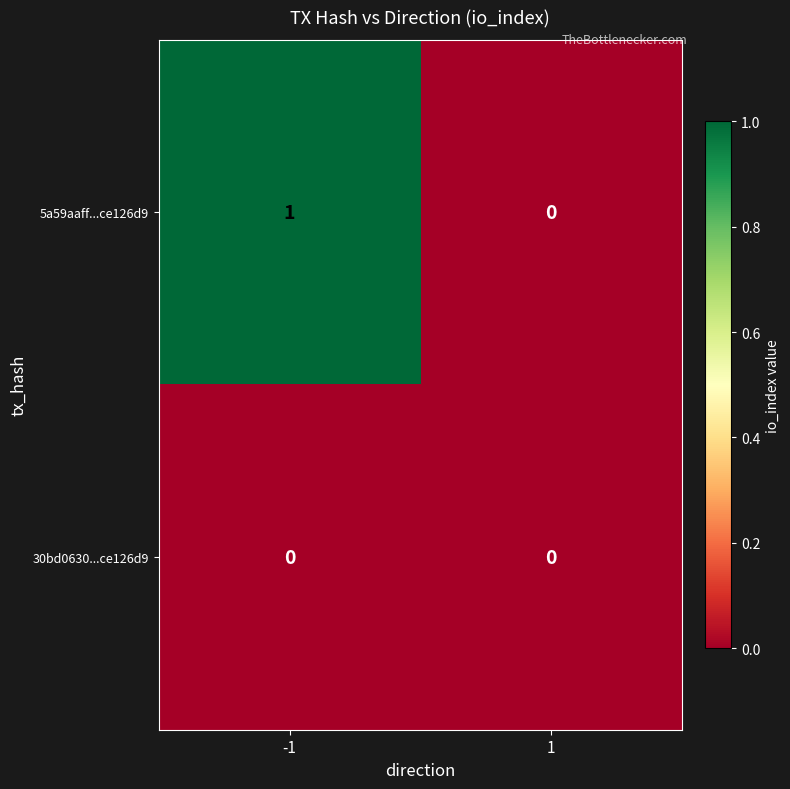

The 5a59aaff...ce126d9 series shows 2 at -1. True or false?

False